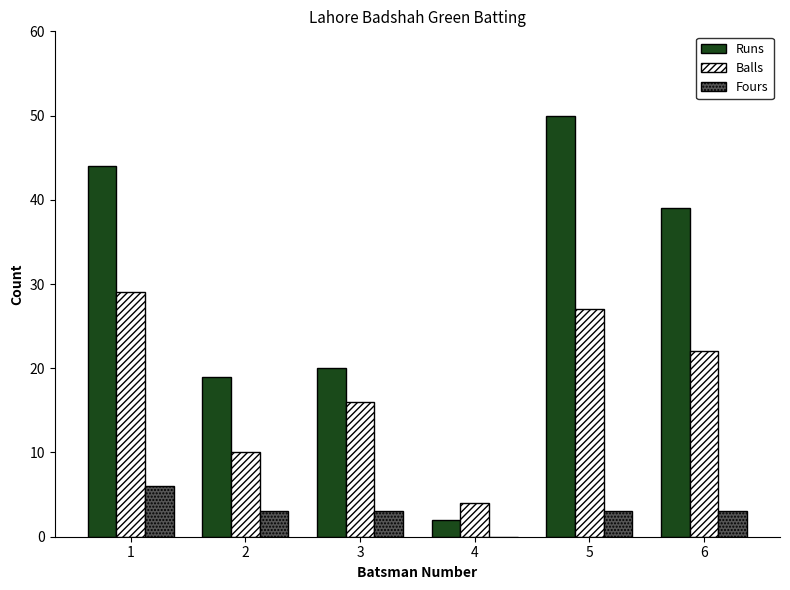

Which series has the largest total across all categories?

Runs